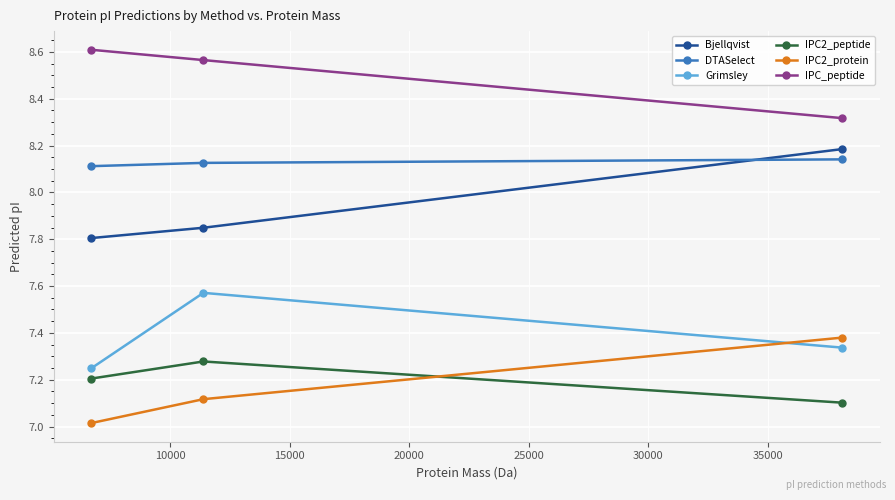

What is the difference between the maximum and minimum values in the Bjellqvist series?

0.4